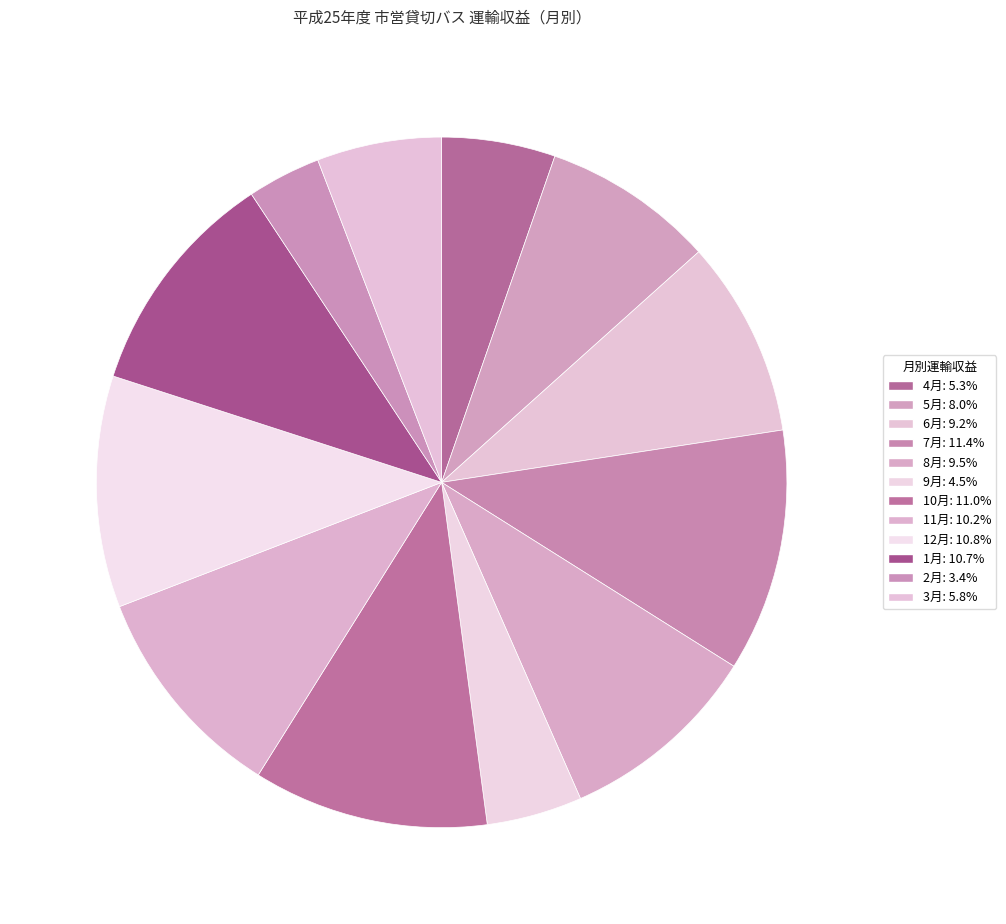

What is the ratio of the value at 7月 to the value at 9月?

2.5